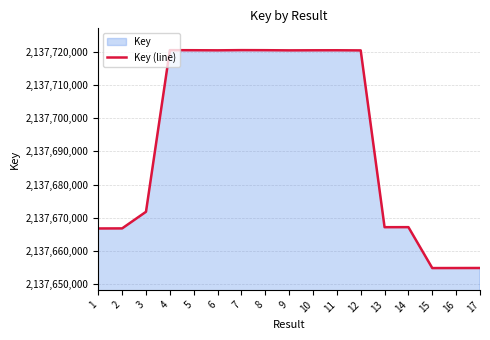

What is the sum of the values at 16 and 10?

4275375317